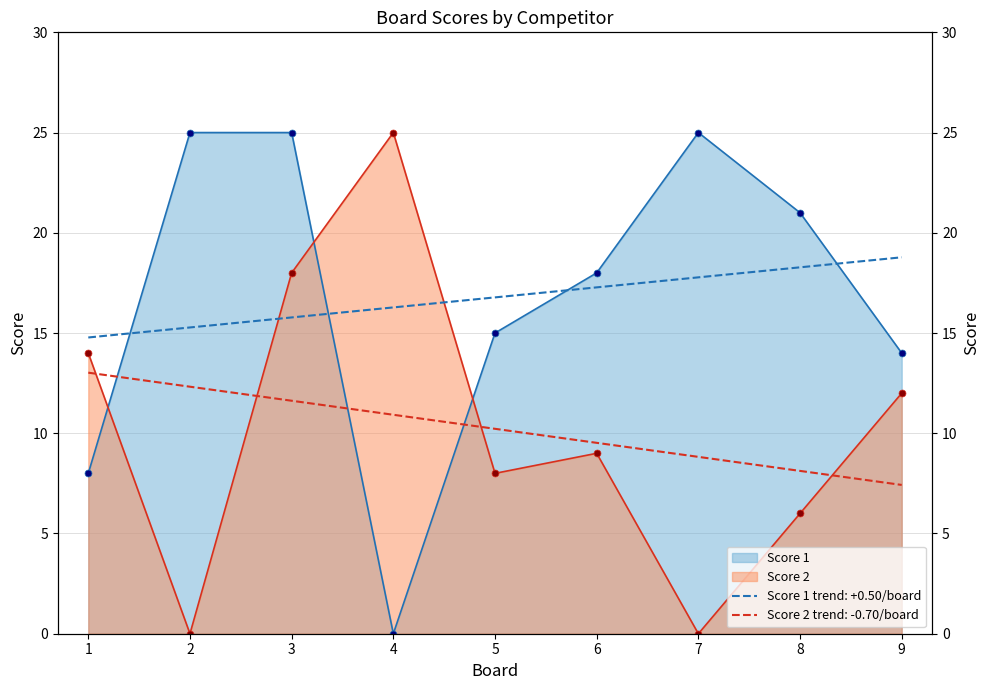

Which series has the largest total across all categories?

Score 1